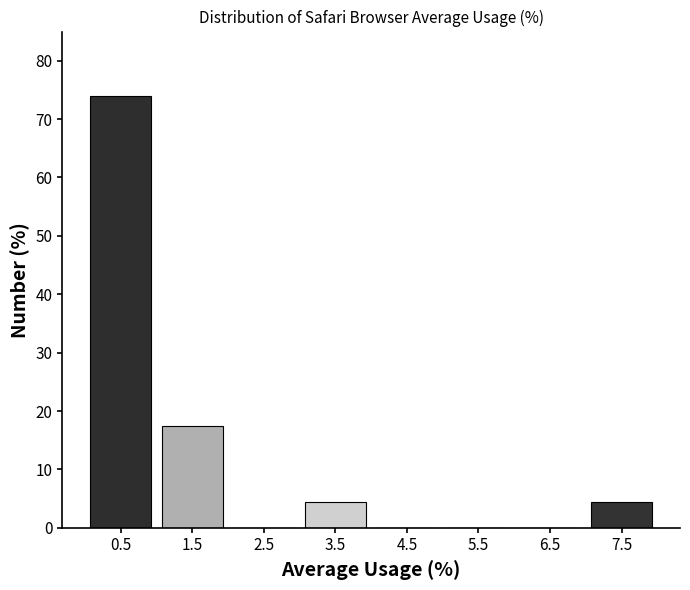

Over which range of the x-axis is the bar tallest?

0 to 1